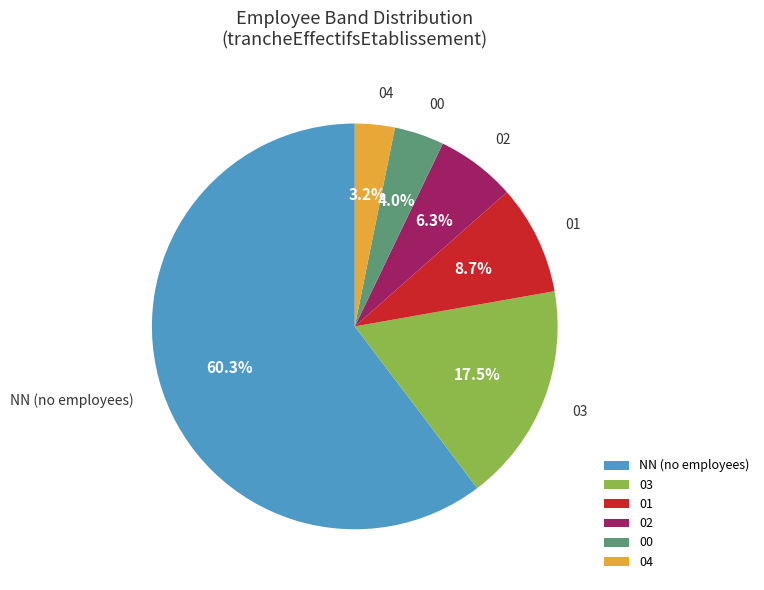

Which slice is the largest?

NN